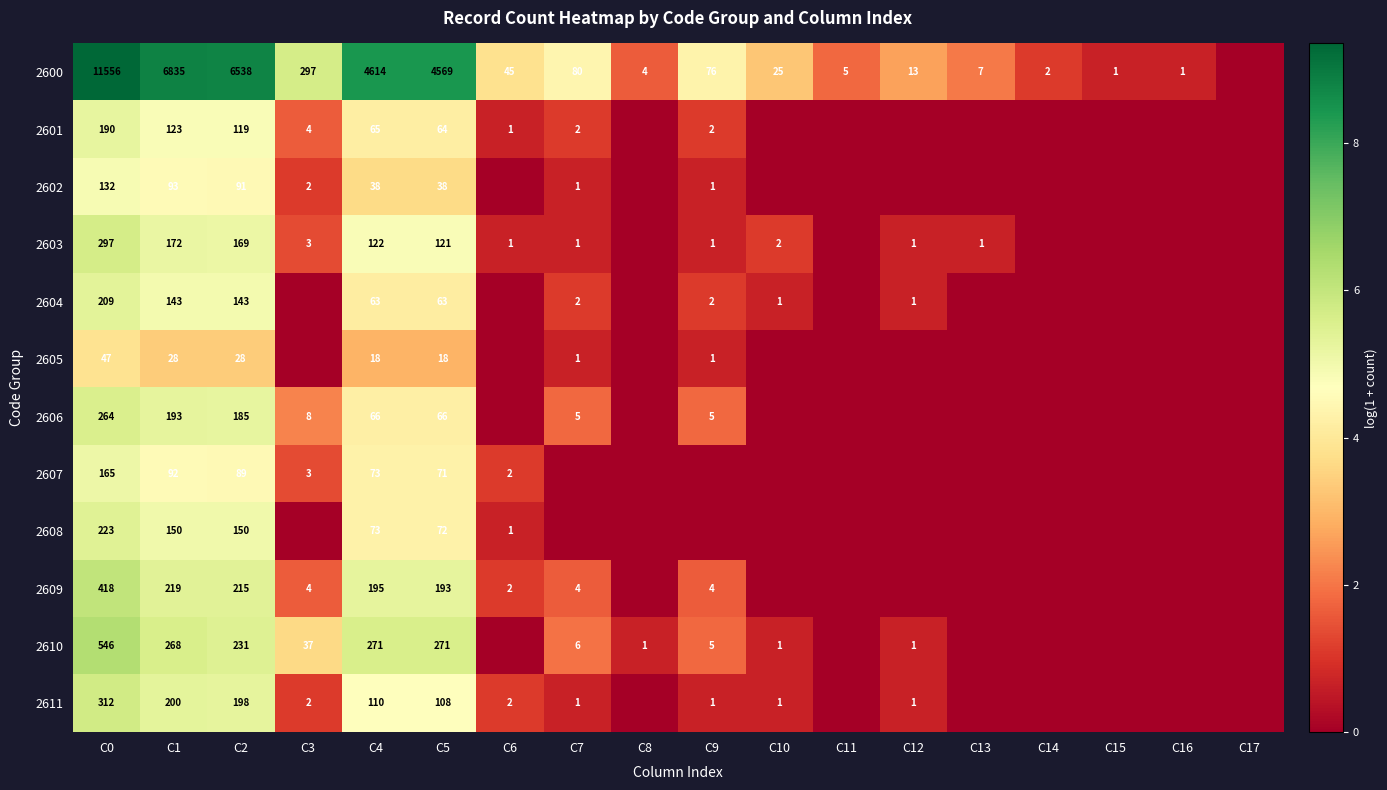

Which series changed the most between C0 and C5?

2600